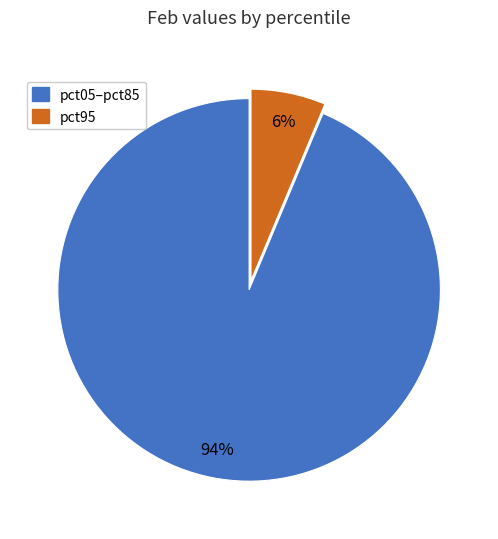

Count the number of slices in the pie.

2